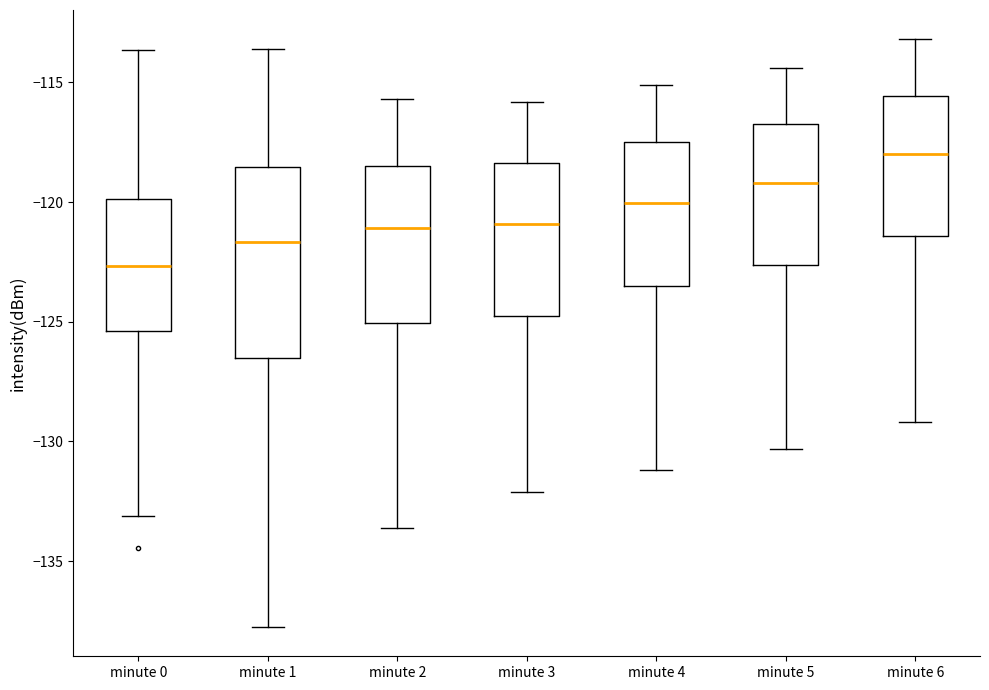

Where does the median line of the box for minute 4 sit on the y-axis? The values are not printed on the chart, so give them approximately, as read against the axis.

-120.0